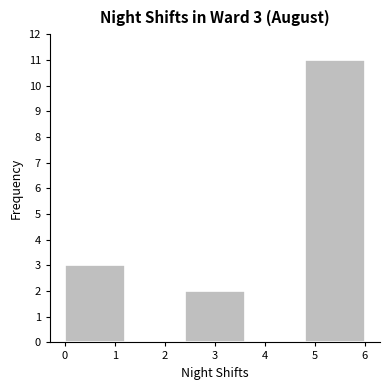

Over which range of the x-axis is the bar tallest?

4.8 to 6.0